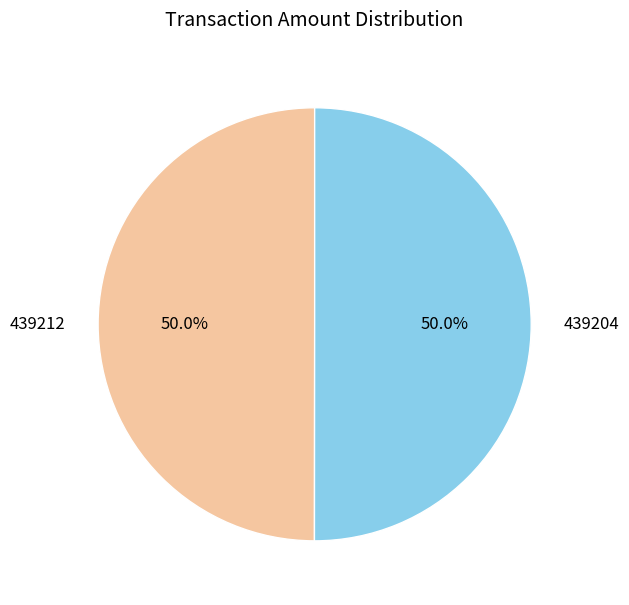

Count the number of slices in the pie.

2